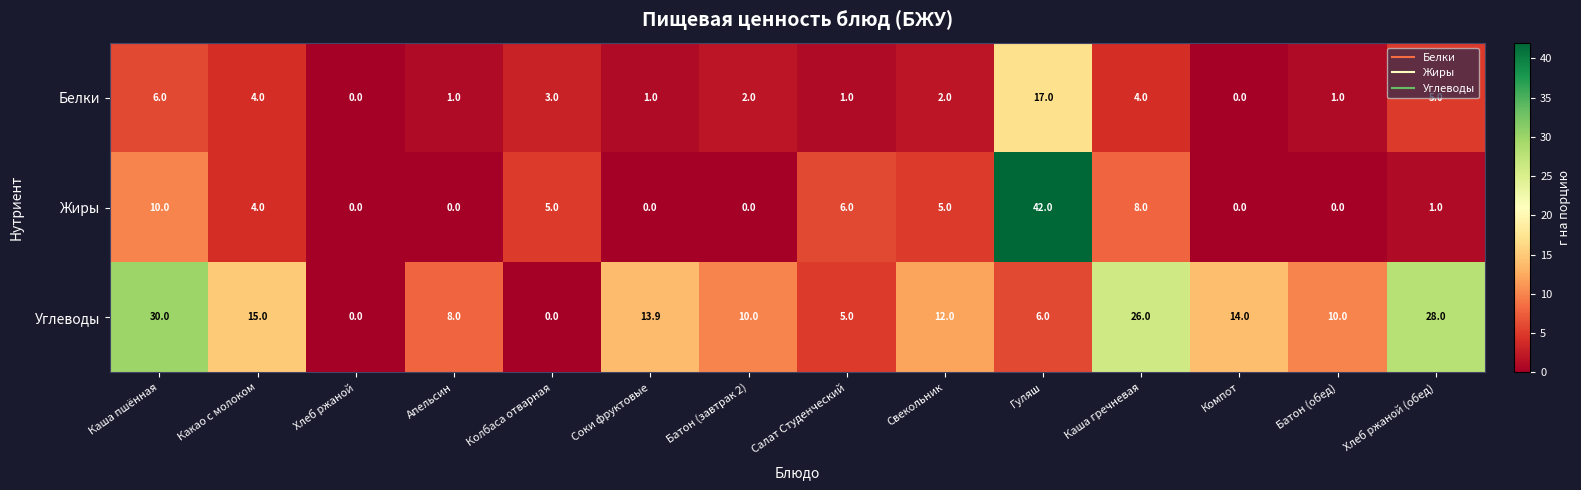

Rank the series by their average value, from highest to lowest.

Углеводы, Жиры, Белки